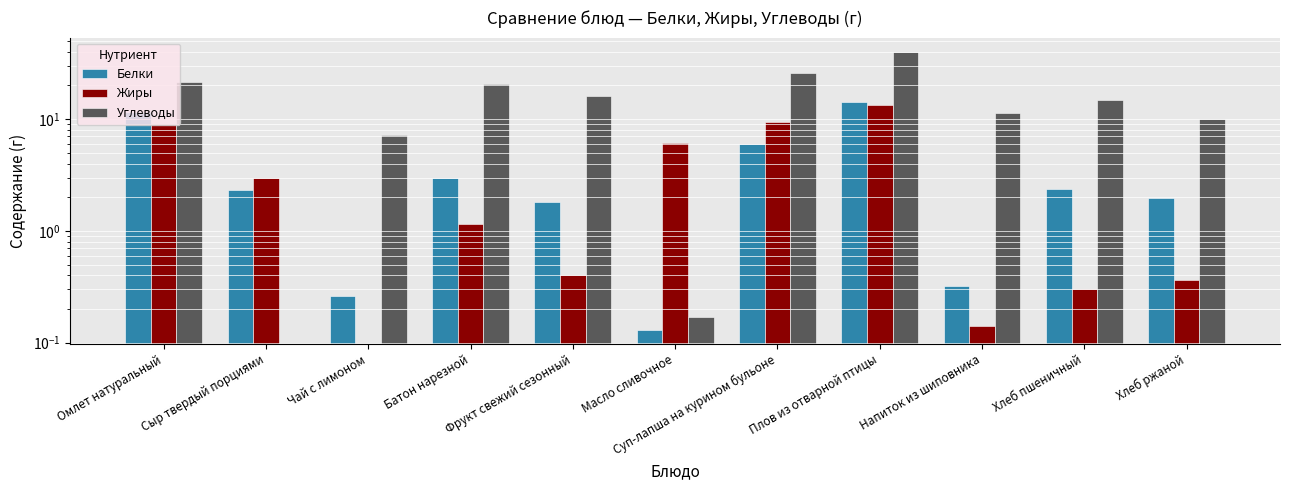

At Хлеб ржаной, list the series in order from largest to smallest.

Углеводы, Белки, Жиры